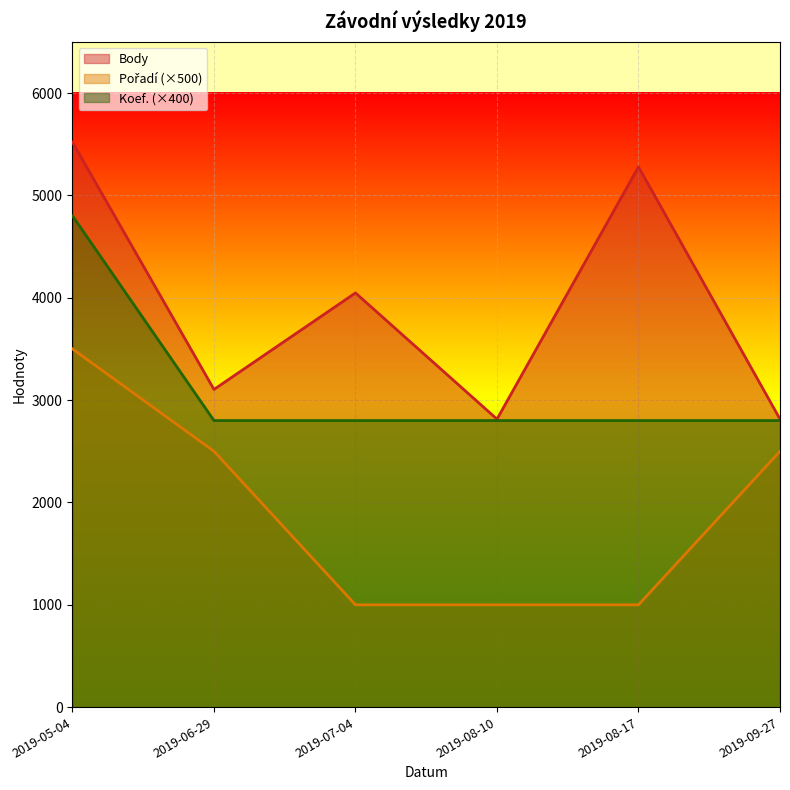

Which series has the largest range (max minus min)?

Body